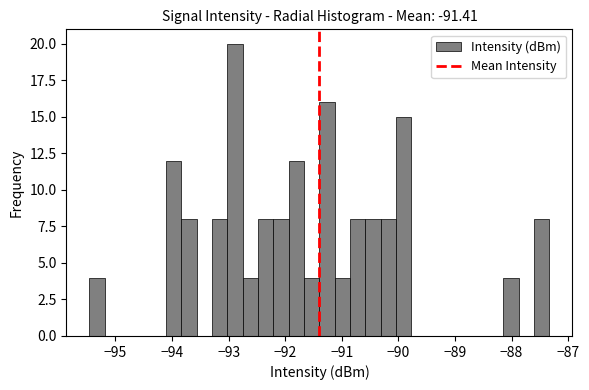

Around what value on the x-axis is the tallest bar? Give the approximate position of its centre, as read against the axis.

-92.9